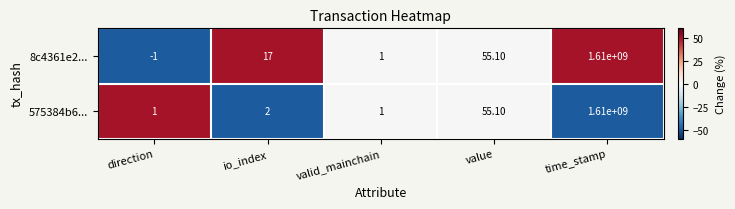

Rank the series at io_index from highest to lowest value.

8c4361e2..., 575384b6...